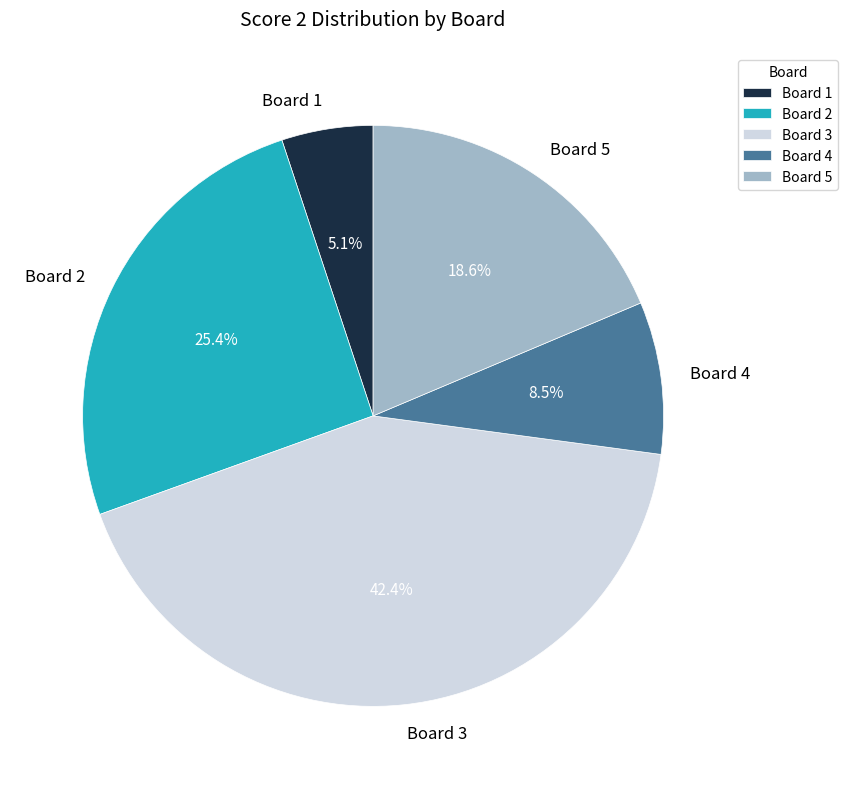

To the nearest percent, what is the difference between the Board 2 and Board 5 slice percentages?

7%